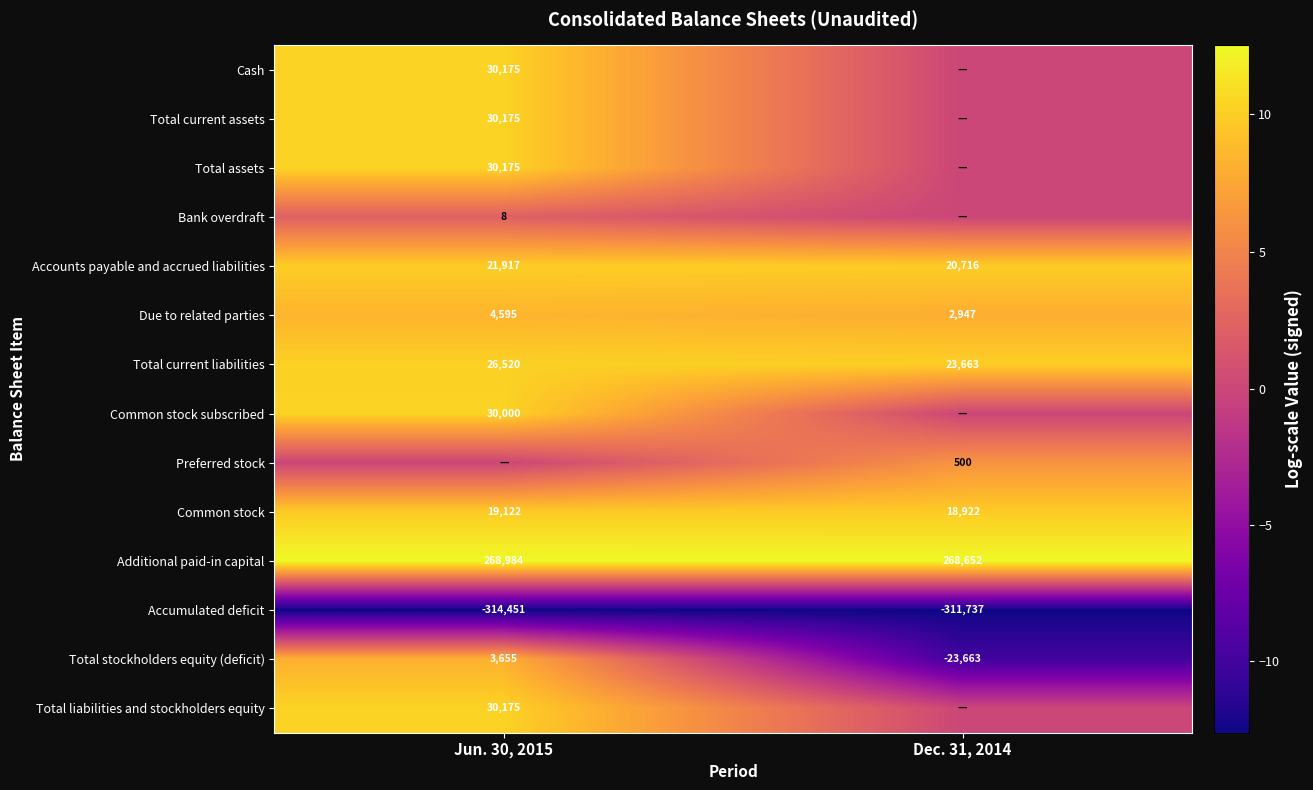

What is the sum of the Total stockholders equity (deficit) values at Jun. 30, 2015 and Dec. 31, 2014?

-20008